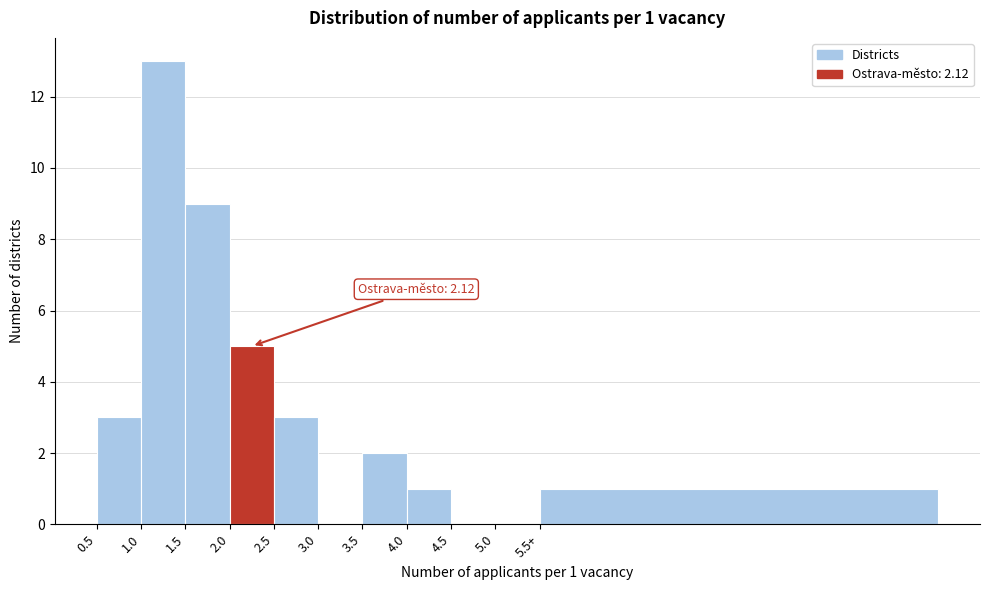

Reading left to right, transcribe all the data shown in this chart.

0.5=3	1.0=13	1.5=9	2.0=5	2.5=3	3.0=0	3.5=2	4.0=1	4.5=0	5.0=0	5.5+=1